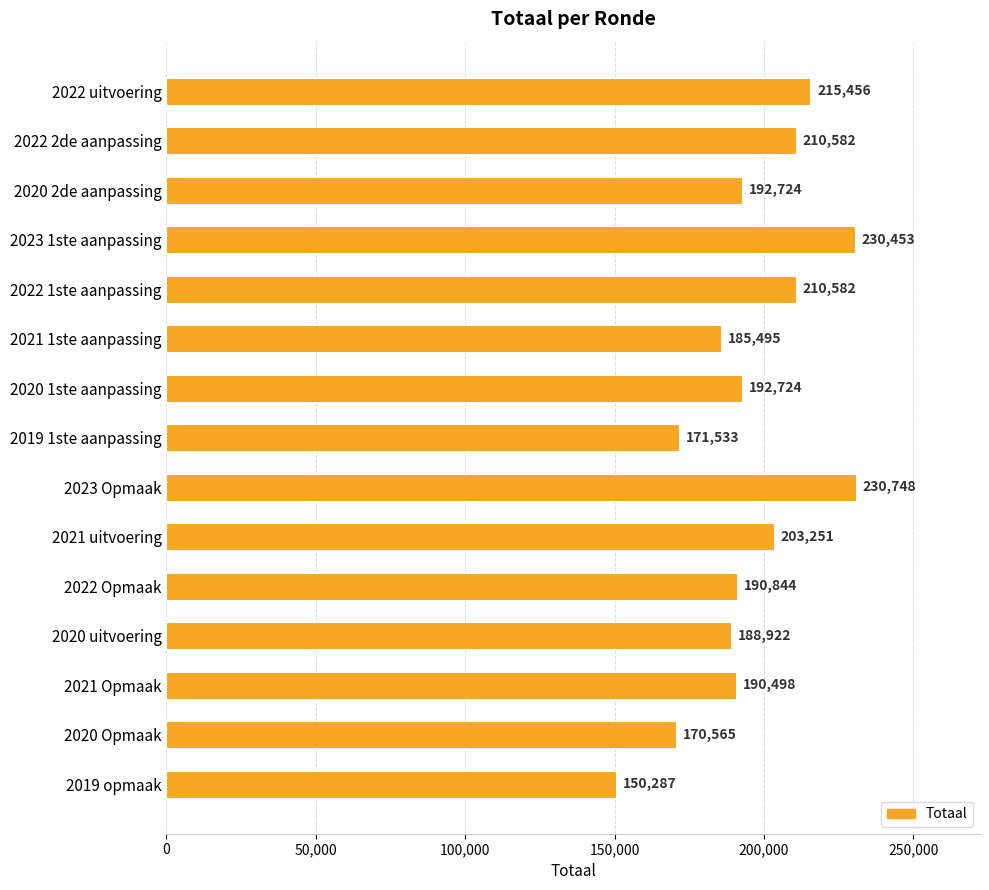

How many categories are shown in the chart?

15